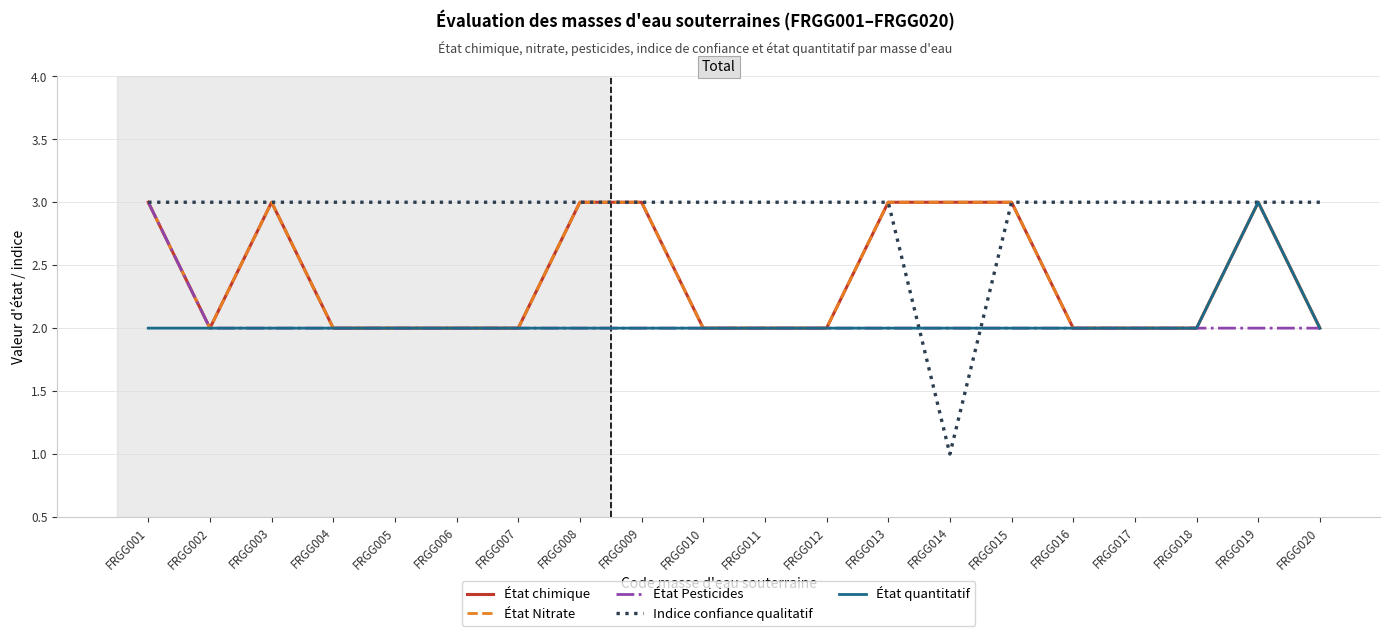

Reading right to left, transcribe all the data shown in this chart.

État chimique: FRGG020=2	FRGG019=3	FRGG018=2	FRGG017=2	FRGG016=2	FRGG015=3	FRGG014=3	FRGG013=3	FRGG012=2	FRGG011=2	FRGG010=2	FRGG009=3	FRGG008=3	FRGG007=2	FRGG006=2	FRGG005=2	FRGG004=2	FRGG003=3	FRGG002=2	FRGG001=3
État Nitrate: FRGG020=2	FRGG019=3	FRGG018=2	FRGG017=2	FRGG016=2	FRGG015=3	FRGG014=3	FRGG013=3	FRGG012=2	FRGG011=2	FRGG010=2	FRGG009=3	FRGG008=3	FRGG007=2	FRGG006=2	FRGG005=2	FRGG004=2	FRGG003=3	FRGG002=2	FRGG001=3
État Pesticides: FRGG020=2	FRGG019=2	FRGG018=2	FRGG017=2	FRGG016=2	FRGG015=2	FRGG014=2	FRGG013=2	FRGG012=2	FRGG011=2	FRGG010=2	FRGG009=2	FRGG008=2	FRGG007=2	FRGG006=2	FRGG005=2	FRGG004=2	FRGG003=2	FRGG002=2	FRGG001=3
Indice confiance qualitatif: FRGG020=3	FRGG019=3	FRGG018=3	FRGG017=3	FRGG016=3	FRGG015=3	FRGG014=1	FRGG013=3	FRGG012=3	FRGG011=3	FRGG010=3	FRGG009=3	FRGG008=3	FRGG007=3	FRGG006=3	FRGG005=3	FRGG004=3	FRGG003=3	FRGG002=3	FRGG001=3
État quantitatif: FRGG020=2	FRGG019=3	FRGG018=2	FRGG017=2	FRGG016=2	FRGG015=2	FRGG014=2	FRGG013=2	FRGG012=2	FRGG011=2	FRGG010=2	FRGG009=2	FRGG008=2	FRGG007=2	FRGG006=2	FRGG005=2	FRGG004=2	FRGG003=2	FRGG002=2	FRGG001=2